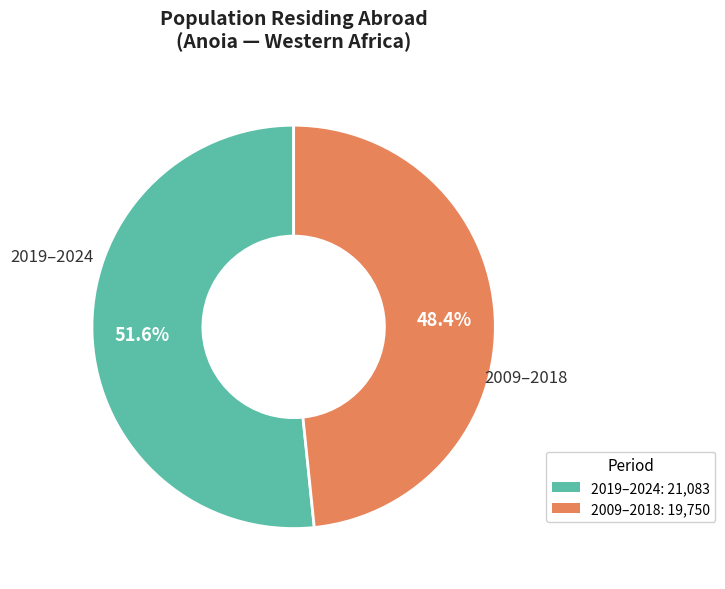

Does any single category account for the majority?

Yes